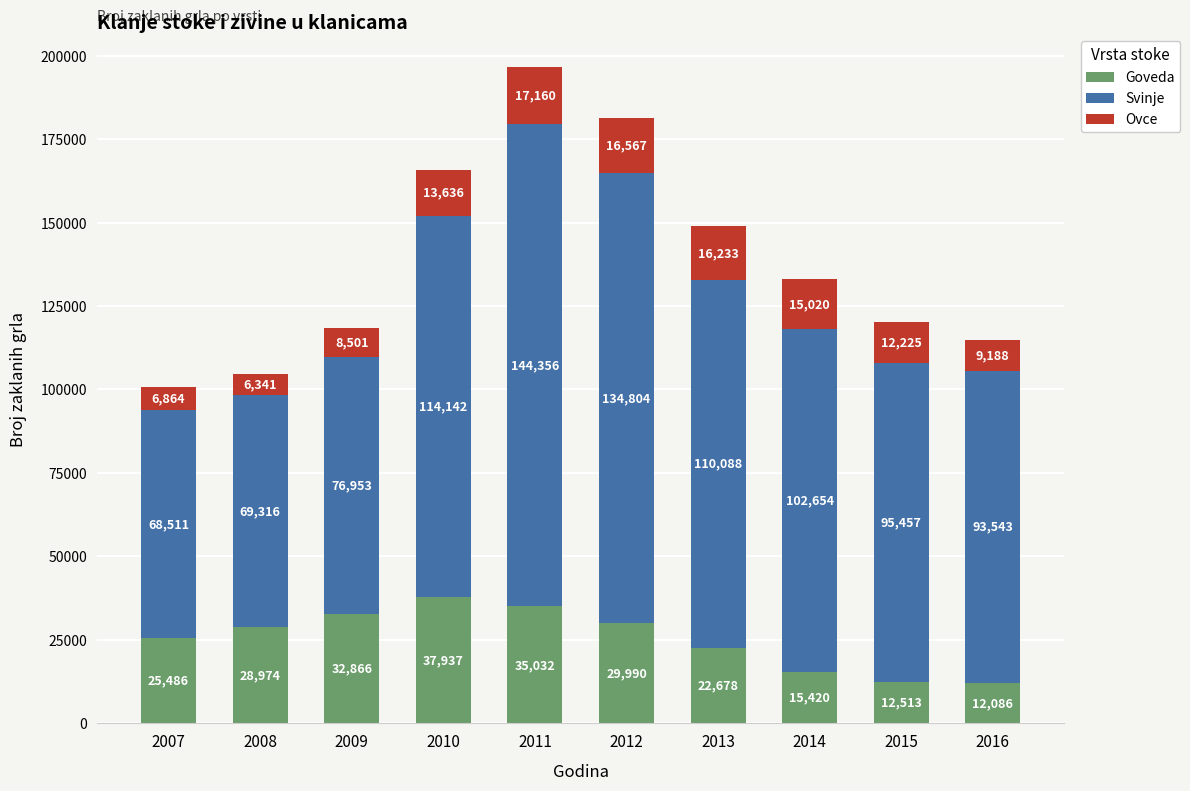

What is the total value across all series at 2010?

165715